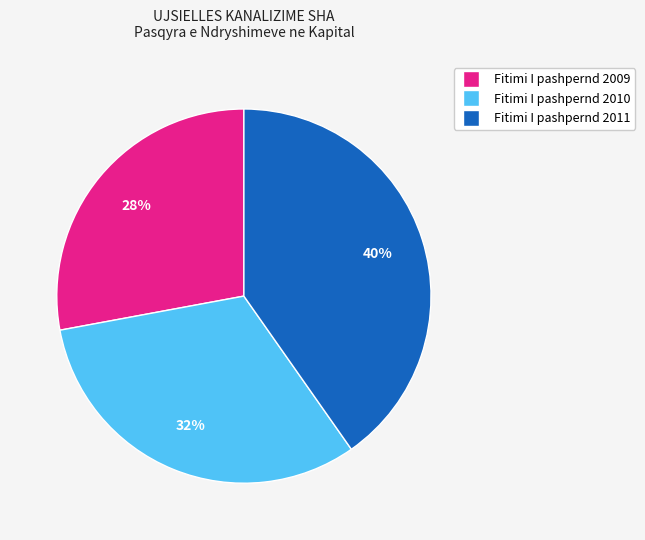

Is the sum of Fitimi I pashpernd 2010 and Fitimi I pashpernd 2009 greater than half?

Yes